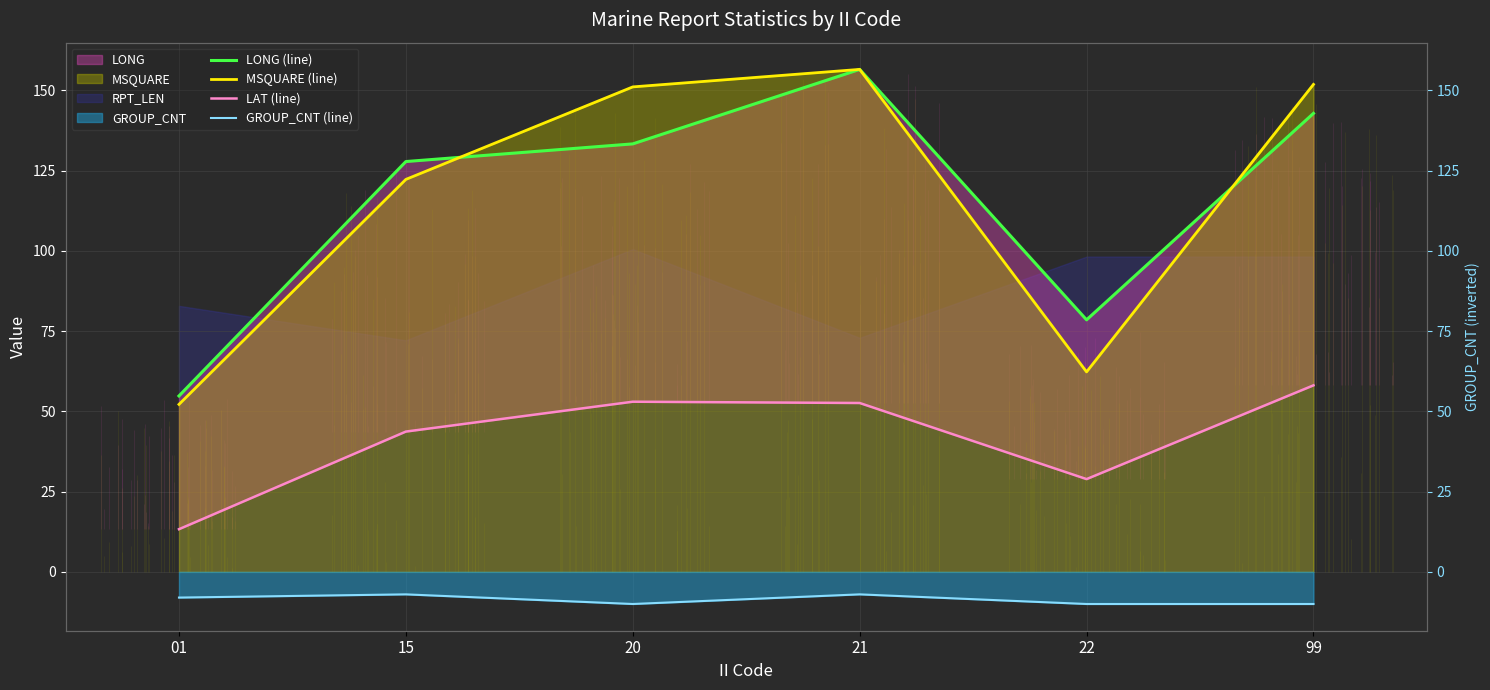

True or false: LAT (line) has more than 1 interior local peaks.

False